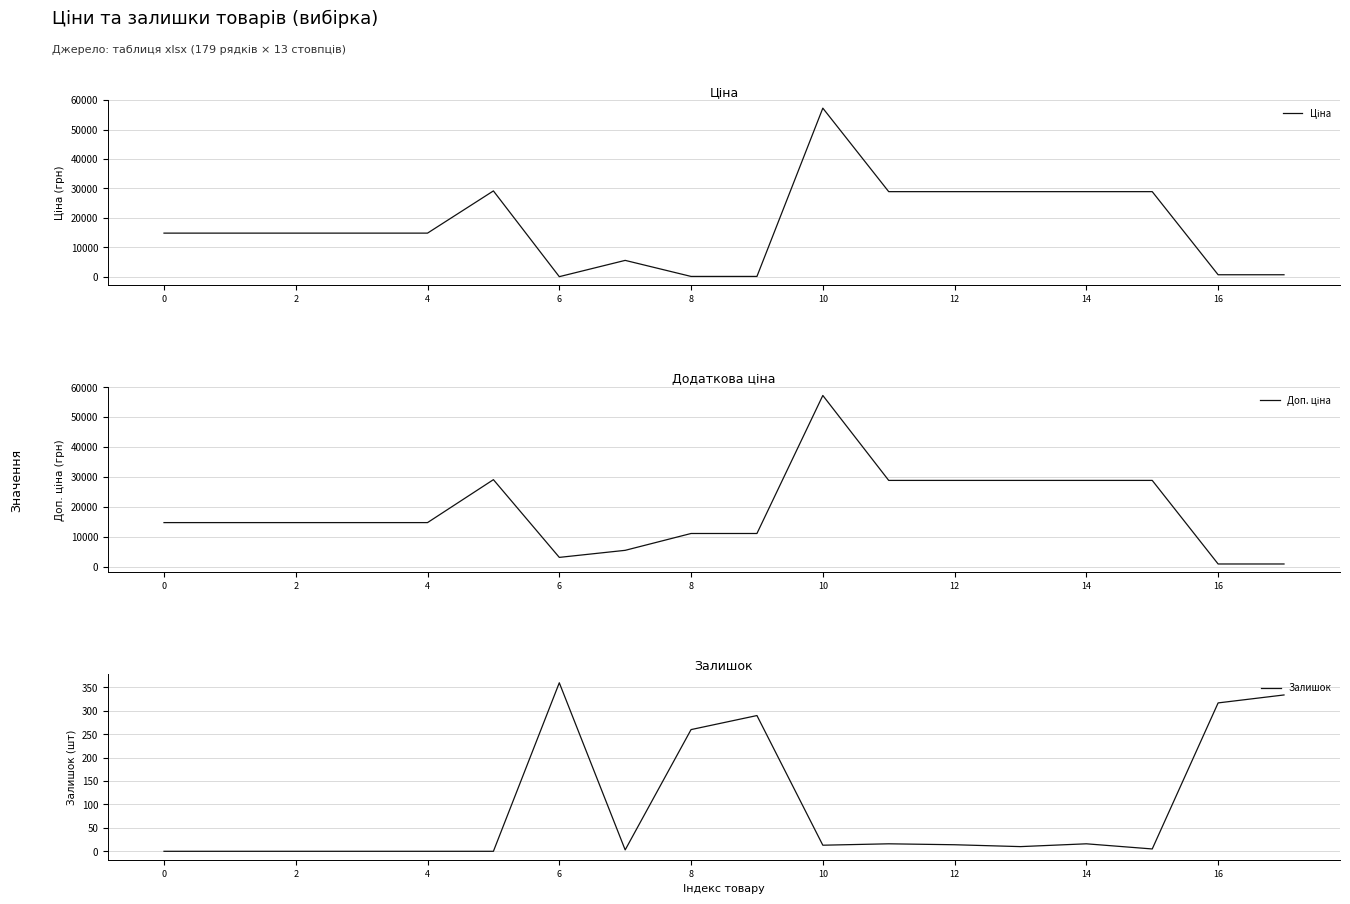

Rank the series by their maximum value, from lowest to highest.

Залишок, Ціна, Доп. ціна